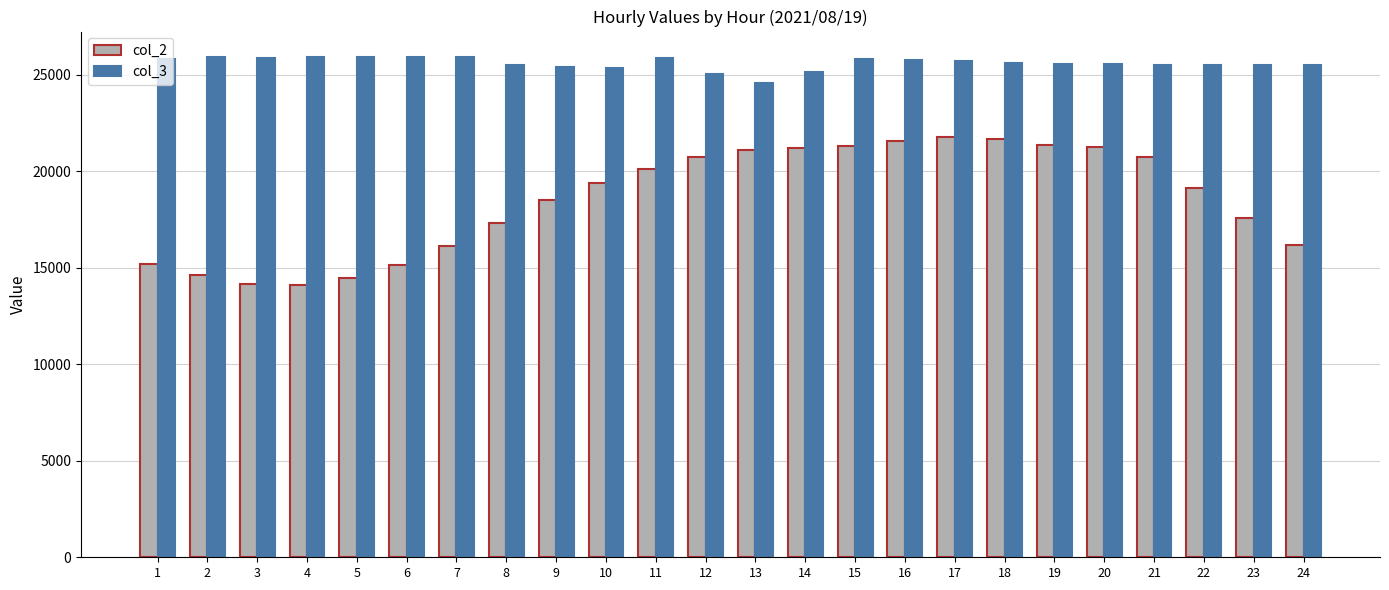

At 14, list the series in order from smallest to largest.

col_2, col_3